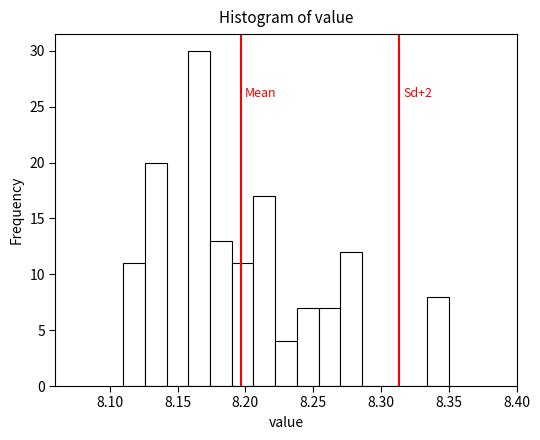

Around what value on the x-axis is the tallest bar? Give the approximate position of its centre, as read against the axis.

8.165